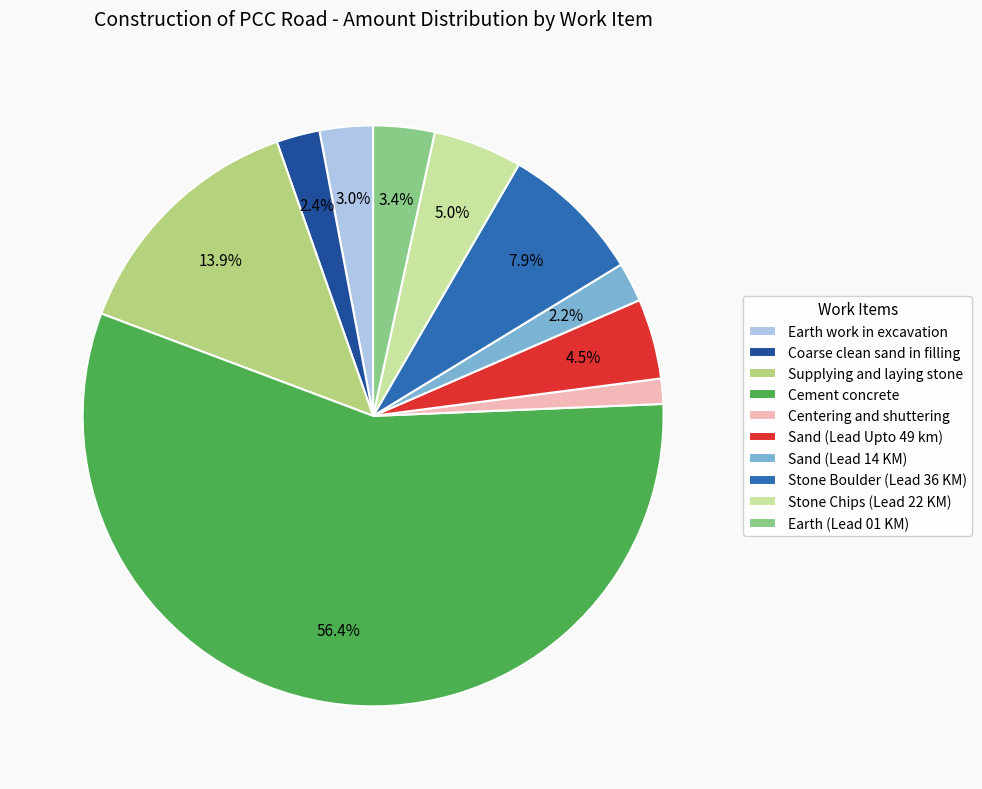

Is there any slice that represents more than half of the pie?

Yes